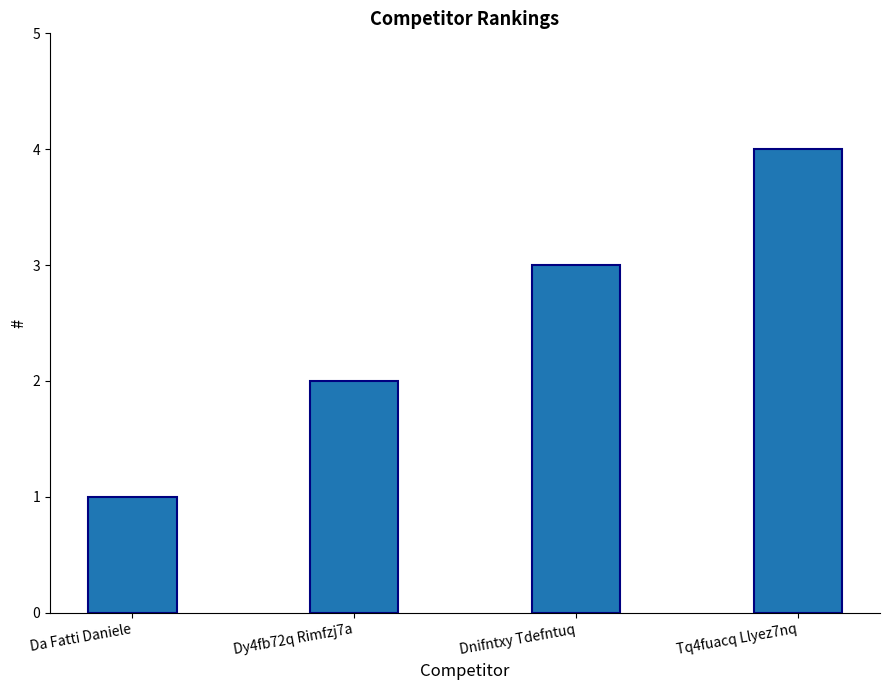

How many categories are shown in the chart?

4